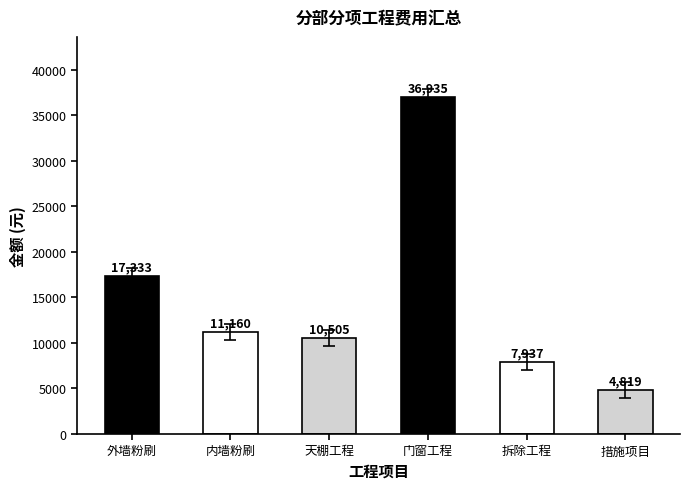

How many distinct data groups are displayed?

1